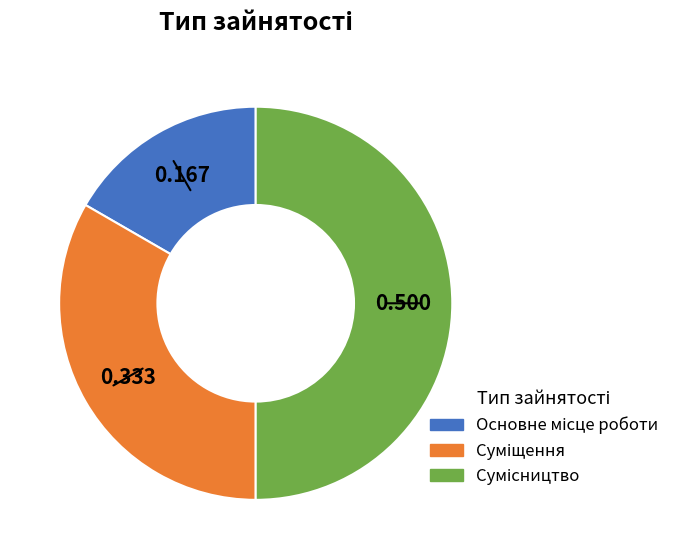

To the nearest percent, what is the combined percentage of Сумісництво and Суміщення?

83%